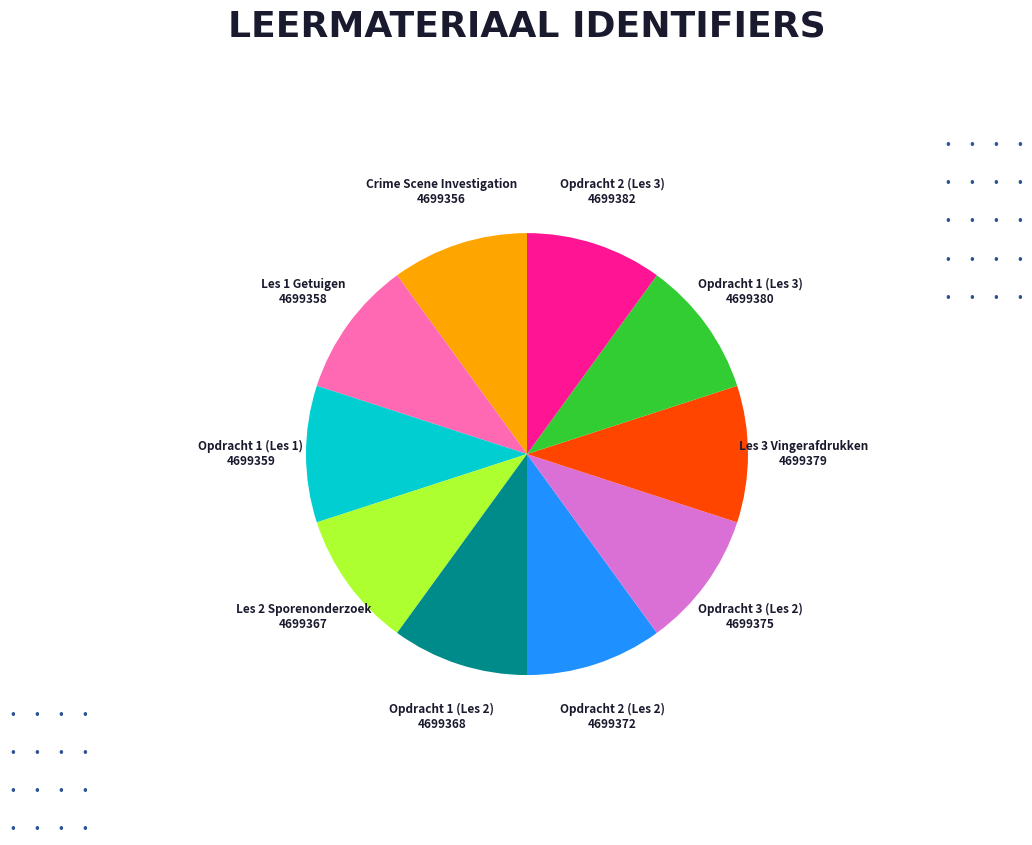

Is there any slice that represents more than half of the pie?

No